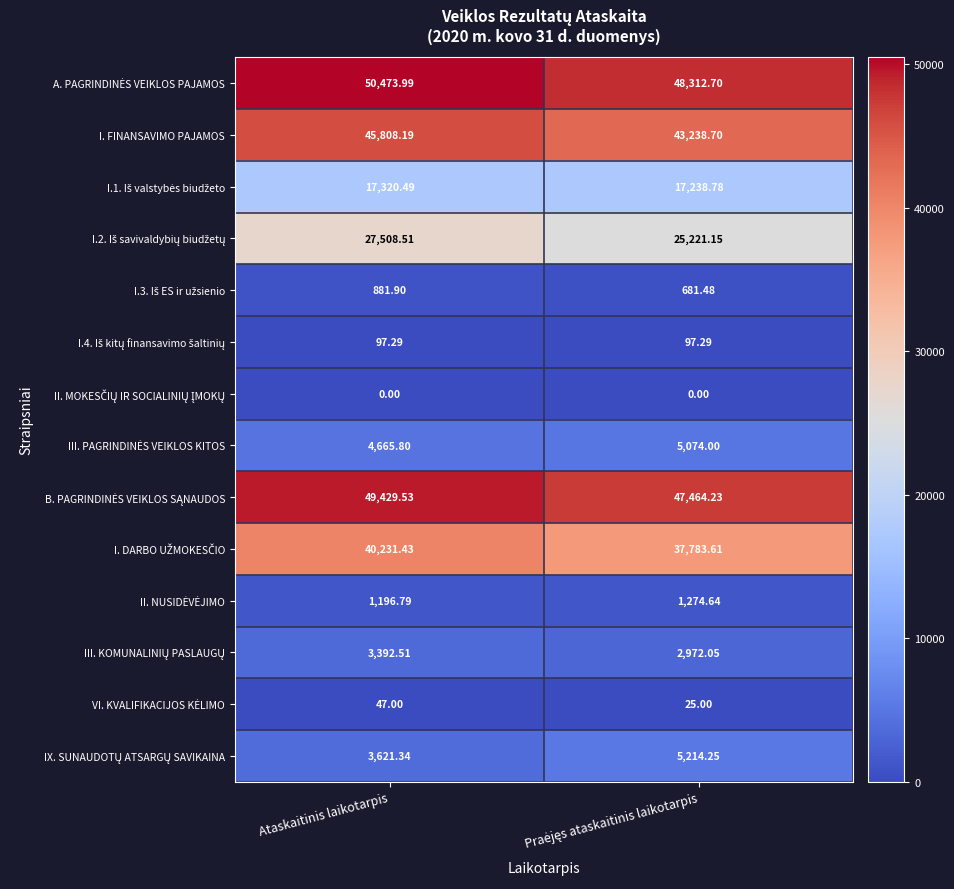

How many series are shown in this chart?

14